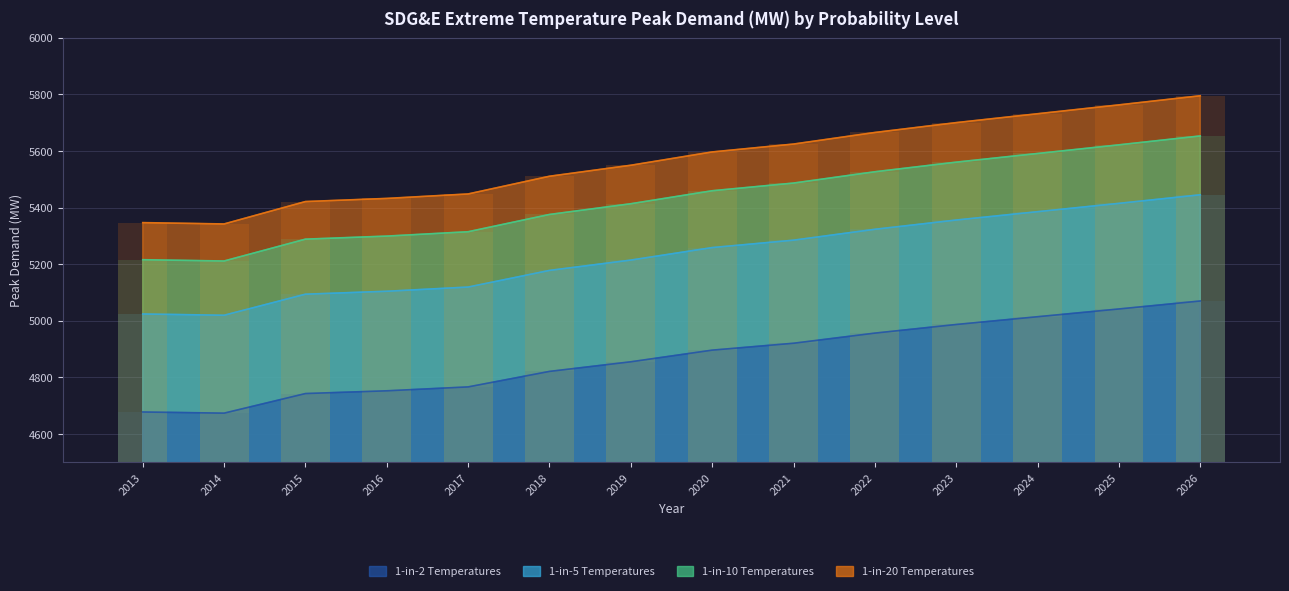

What value does the 1-in-5 Temperatures series have at 2013?

5347.0